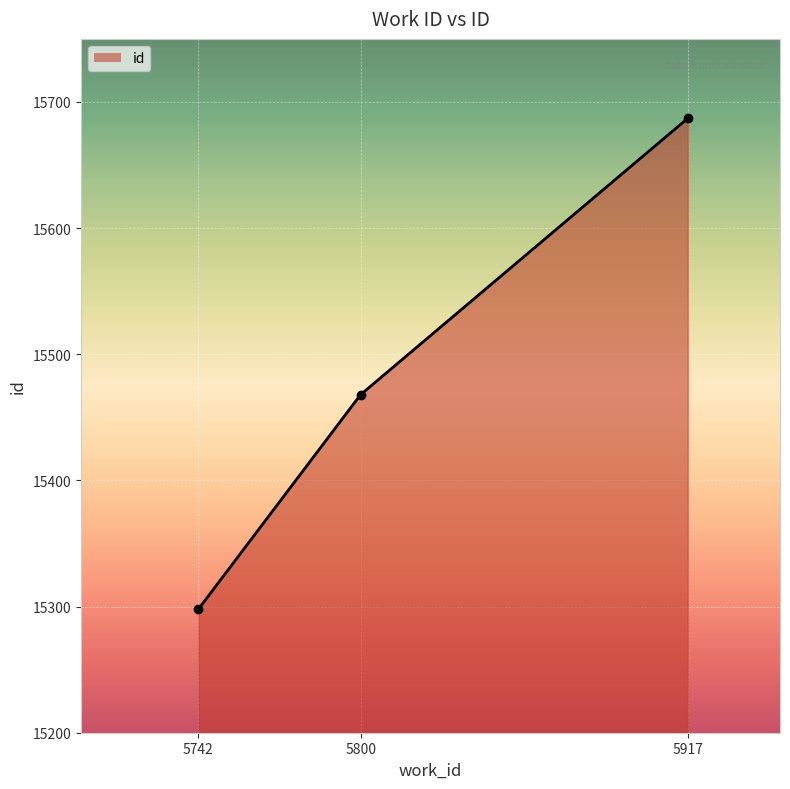

What is the minimum value shown in the chart?

15298